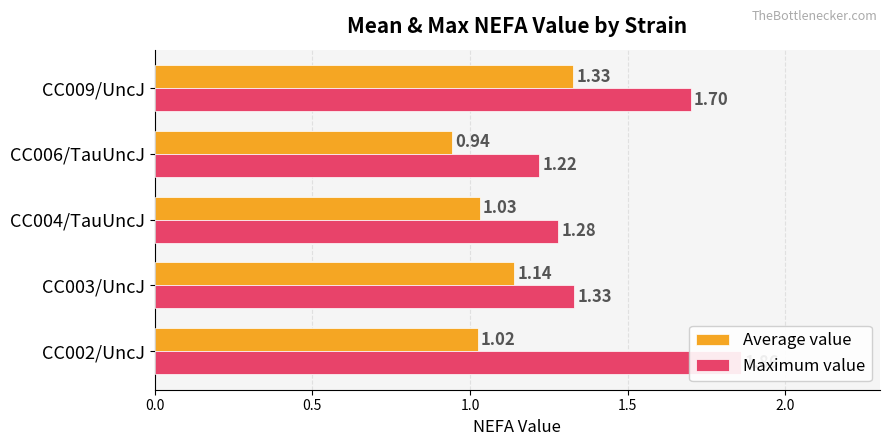

Between CC006/TauUncJ and CC009/UncJ, which is larger?

CC009/UncJ